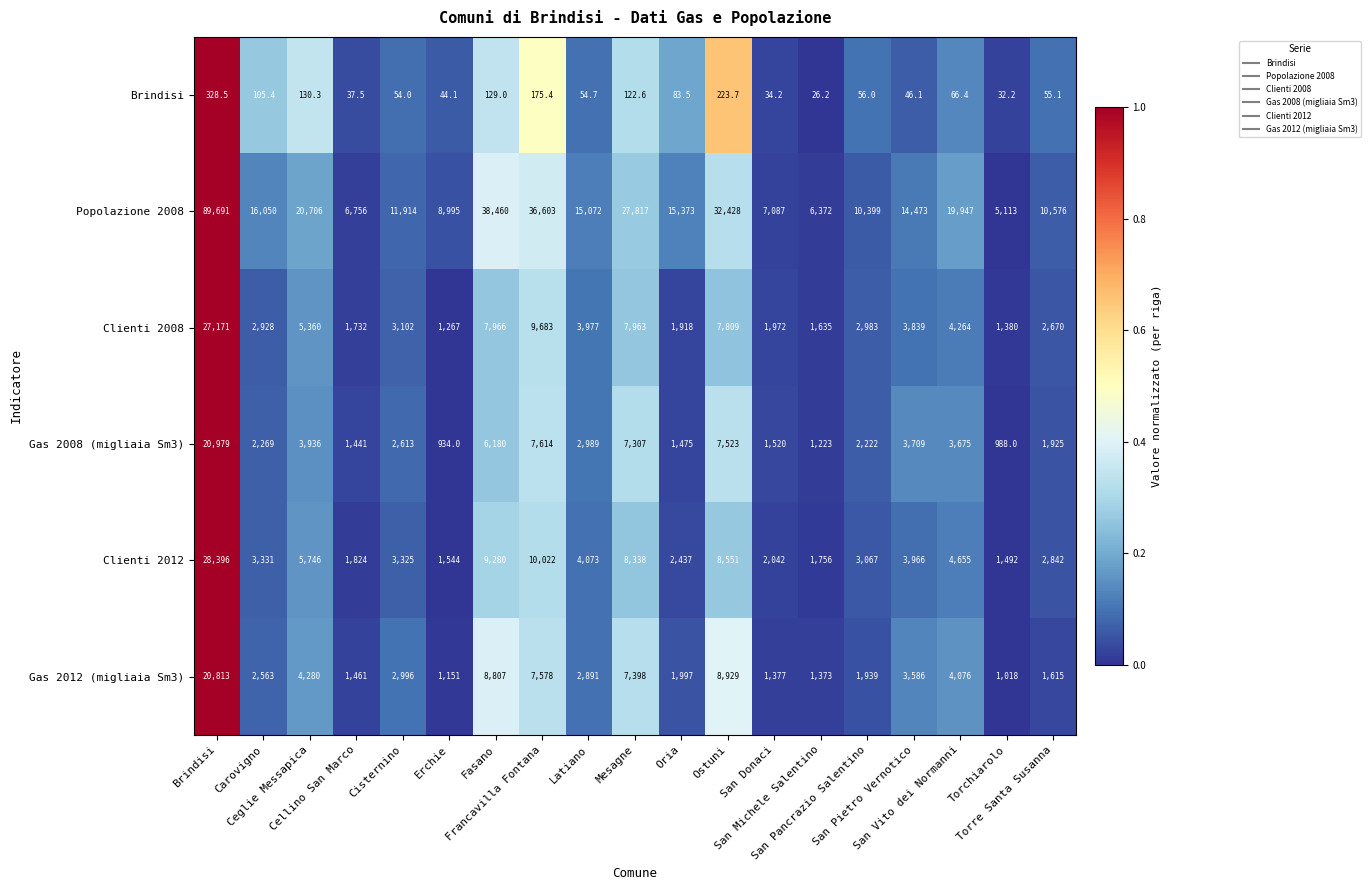

What is the sum of all Popolazione 2008 values?

393832.0